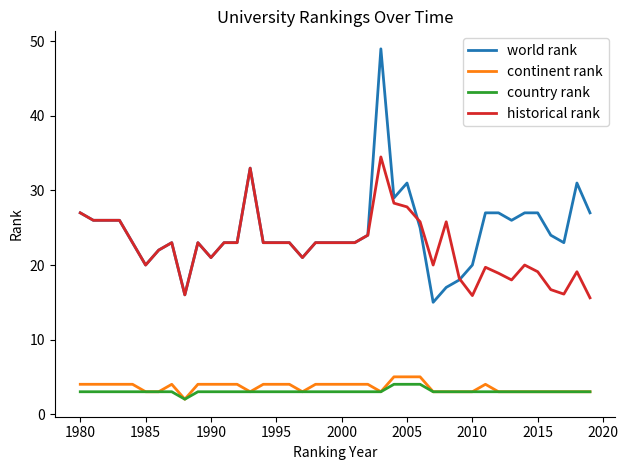

What is the highest value of the continent rank series?

5.0